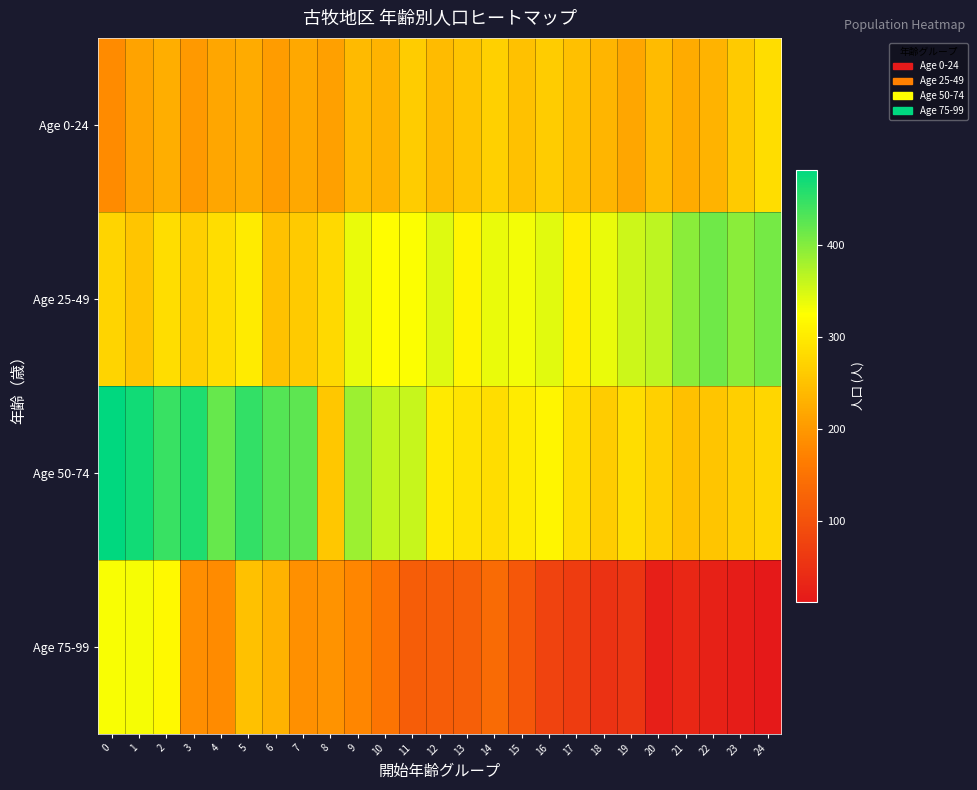

Which series has the largest range (max minus min)?

Age 75-99